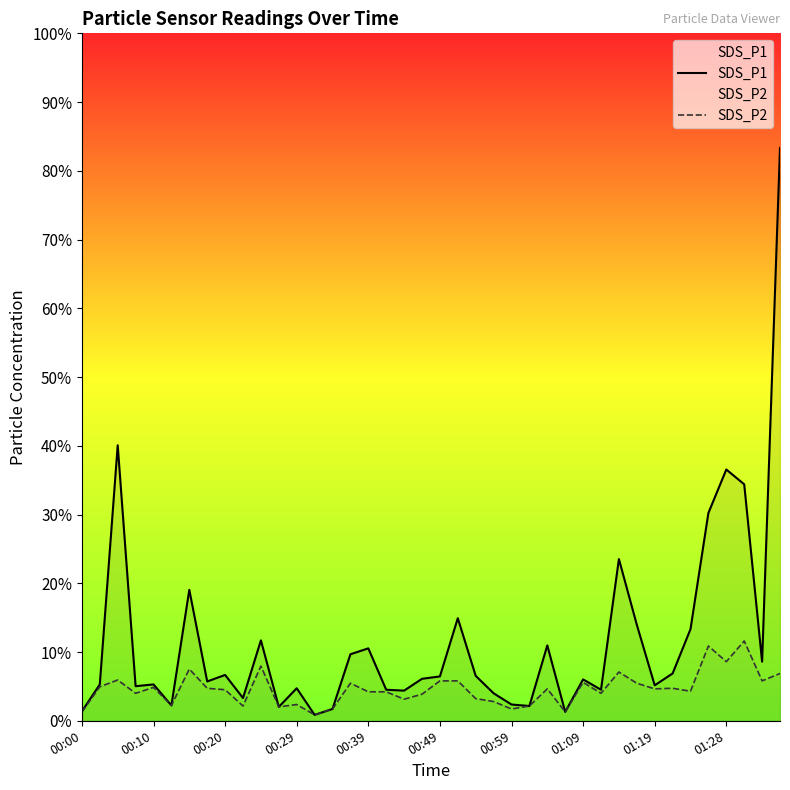

Does the chart display data point markers on the line(s)?

No